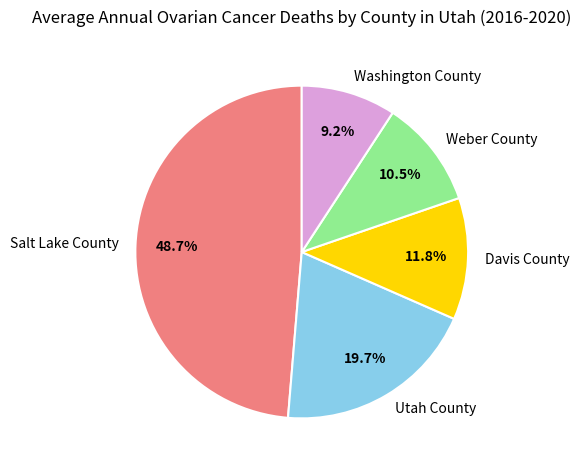

Does Utah County represent more than half of the total?

No